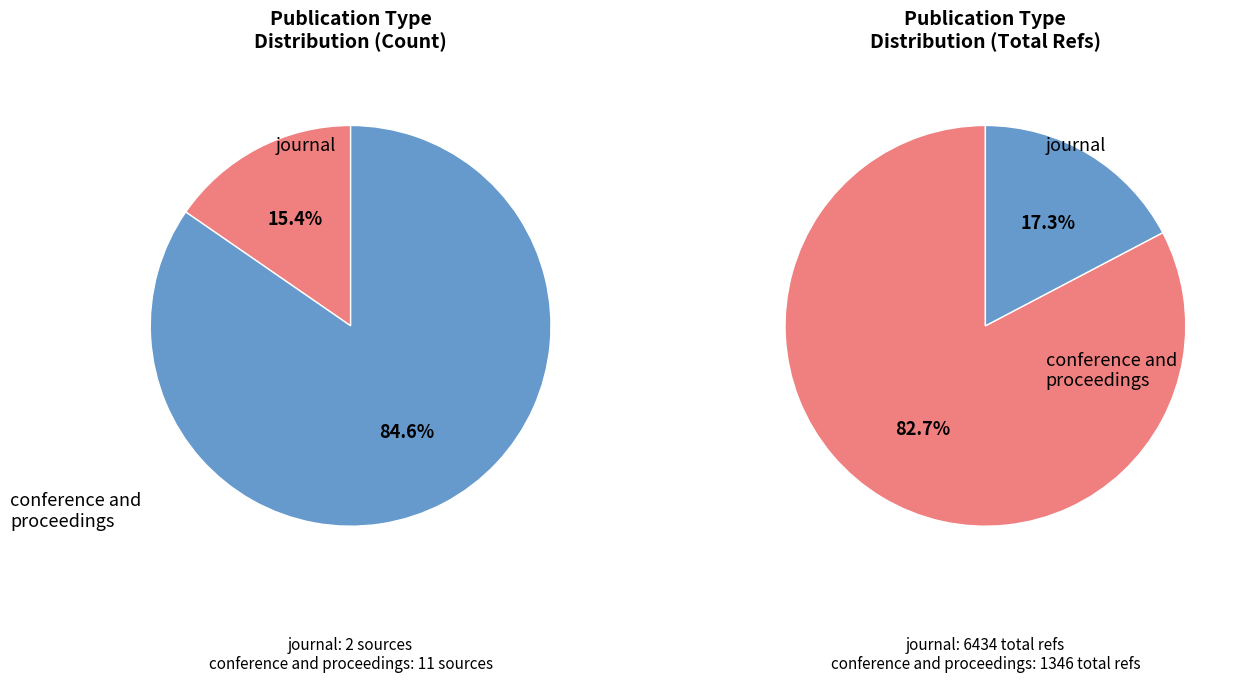

Count the number of slices in the pie.

2